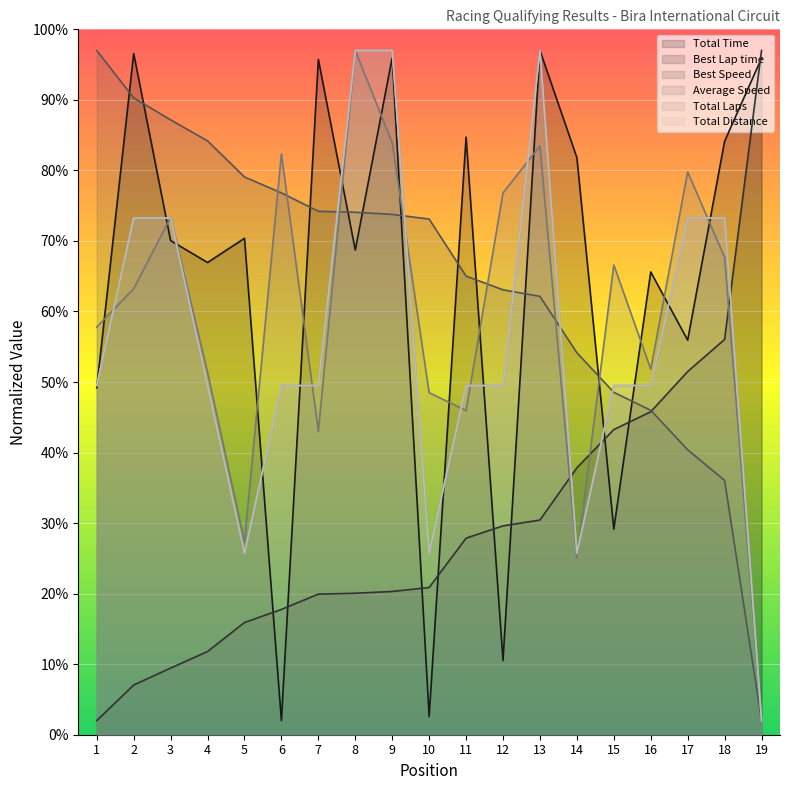

Which category has the lowest value in the Best Speed series?

19